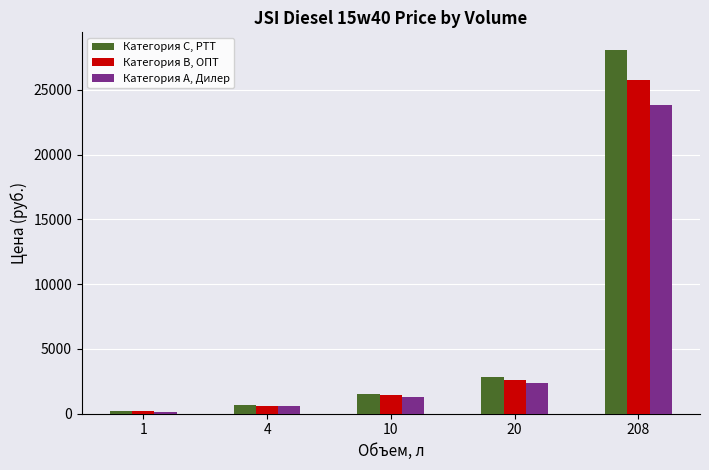

How many data points in Категория A, Дилер are above 1317?

3